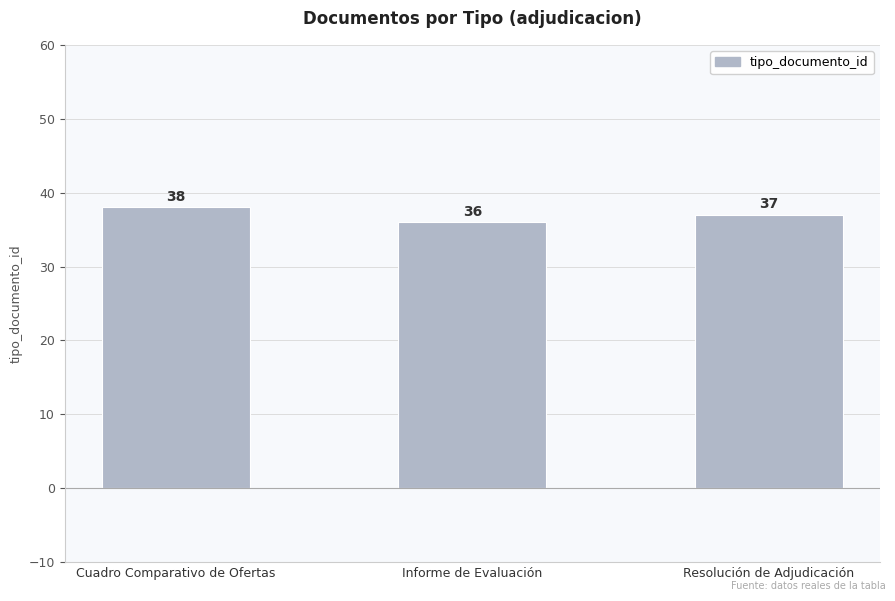

What is the label of the 2nd bar from the left?

Informe de Evaluación